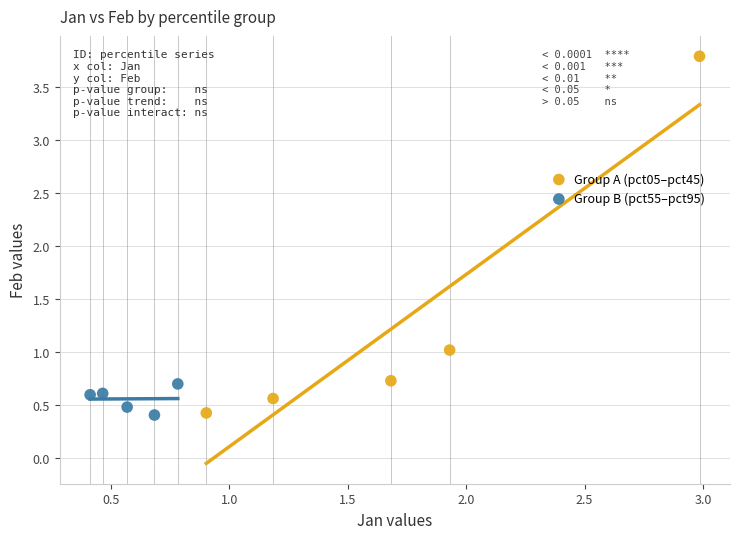

Which series has the widest spread of Y values?

Group A (pct05–pct45)